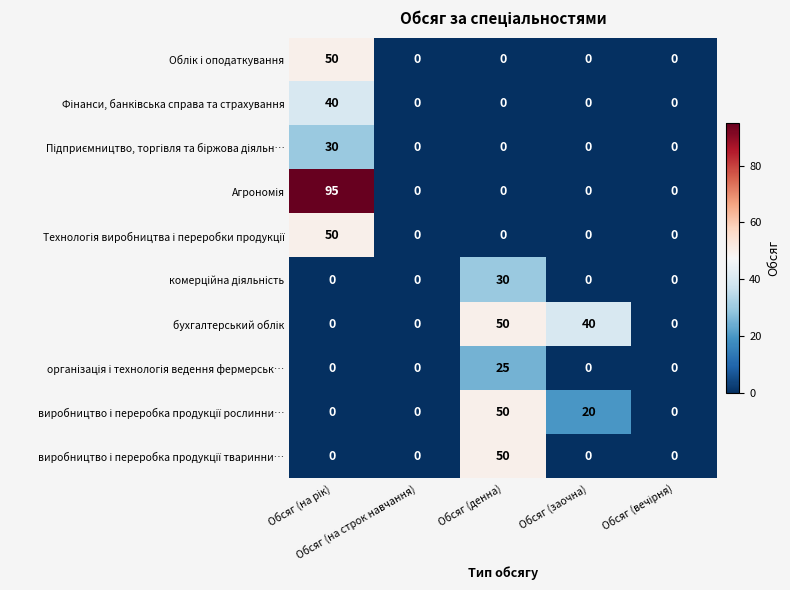

How many categories are shown in the chart?

5